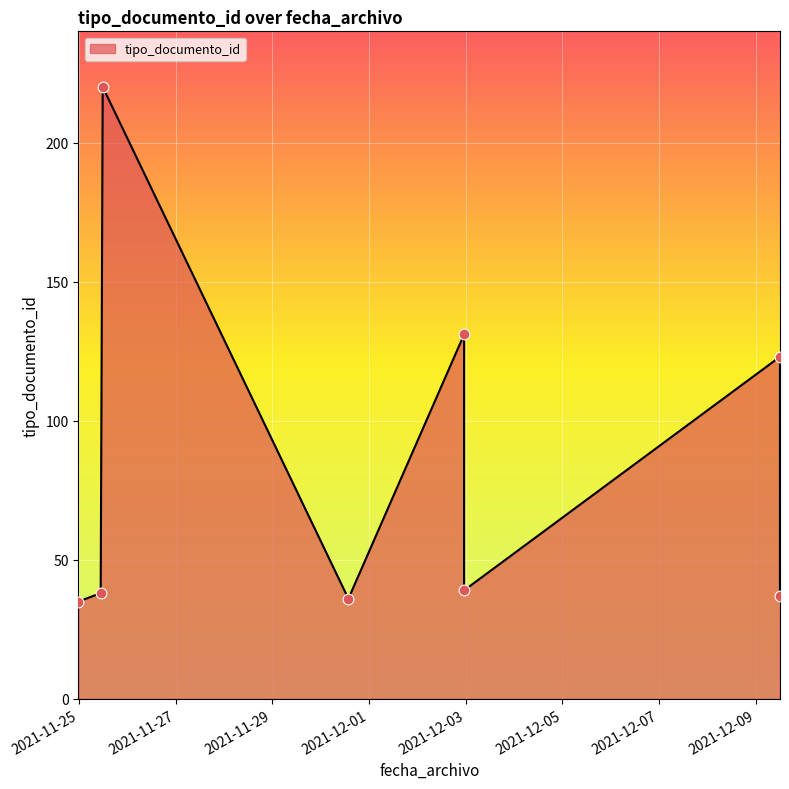

What is the change in value from 2021-11-24 23:46:27 to 2021-12-02 23:11:24?

+4